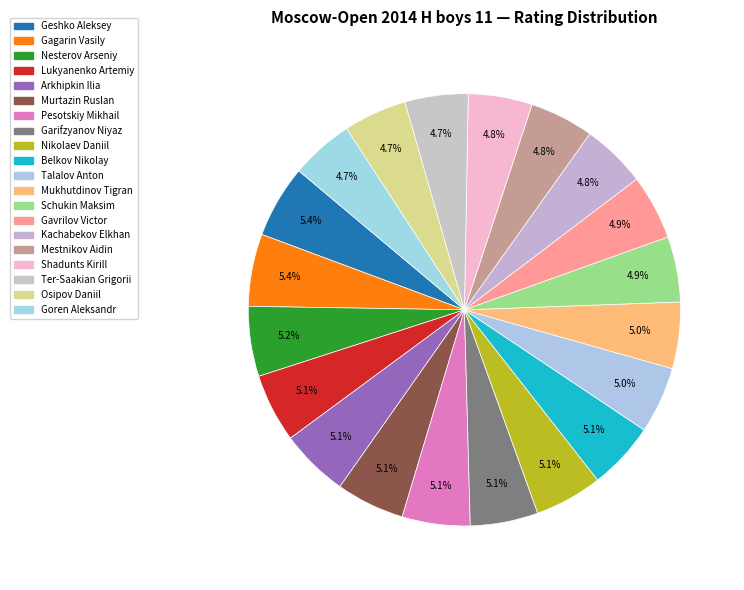

How many slices are in this pie chart?

20